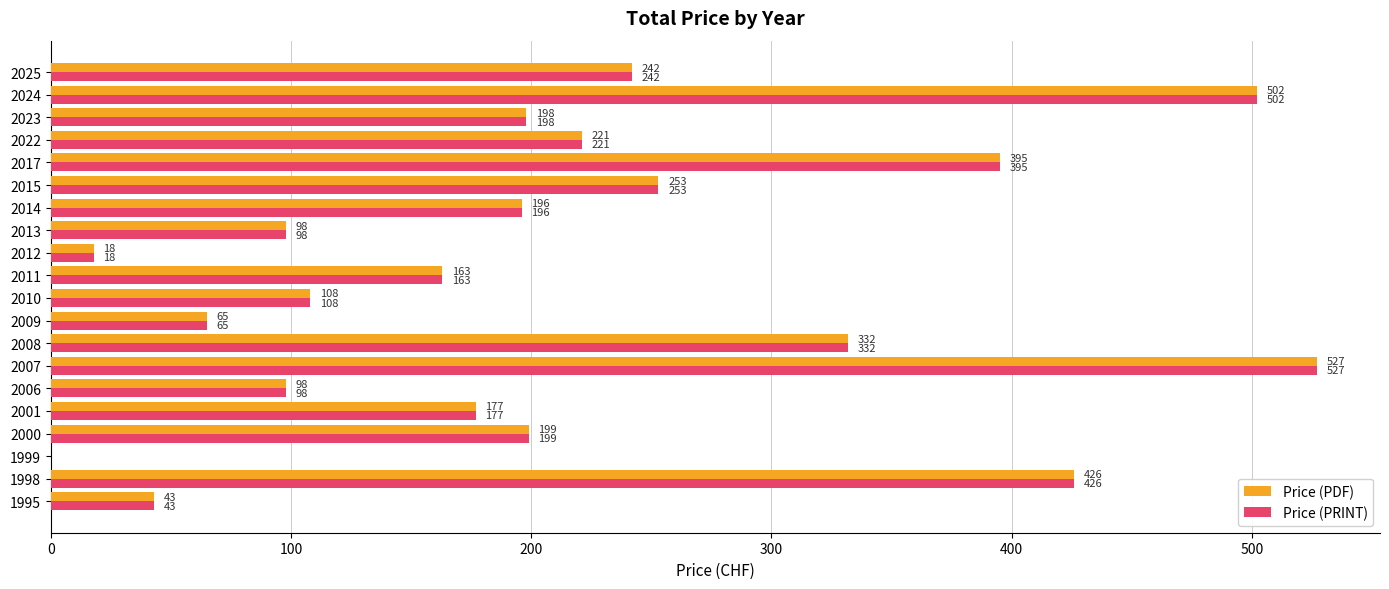

Read the Price (PRINT) value at 2025.

242